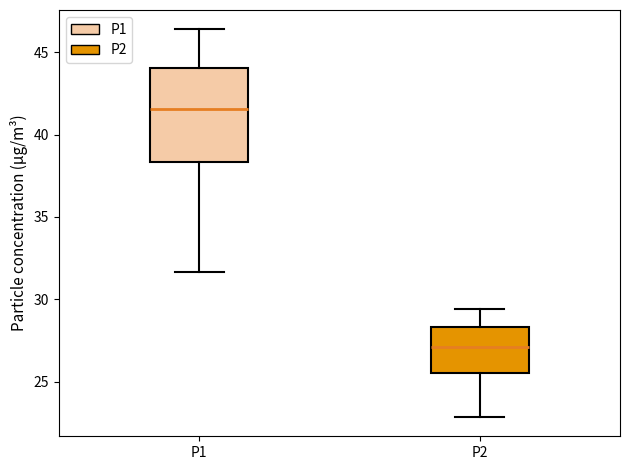

Reading left to right, read every box against the y-axis: the position of its median line, the range the box covers, and the ends of its whiskers. The values are not printed on the chart, so give them approximately, as read against the axis.

P1: median 41.5, box 38.5 to 44.0, whiskers 31.5 to 46.5
P2: median 27.0, box 25.5 to 28.5, whiskers 23.0 to 29.5